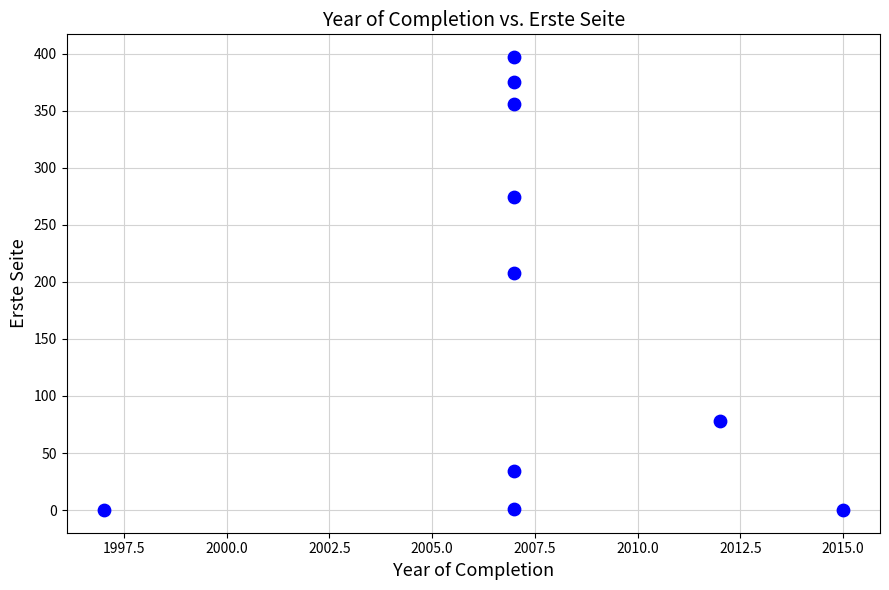

What is the range of Y values (max minus min)?

397